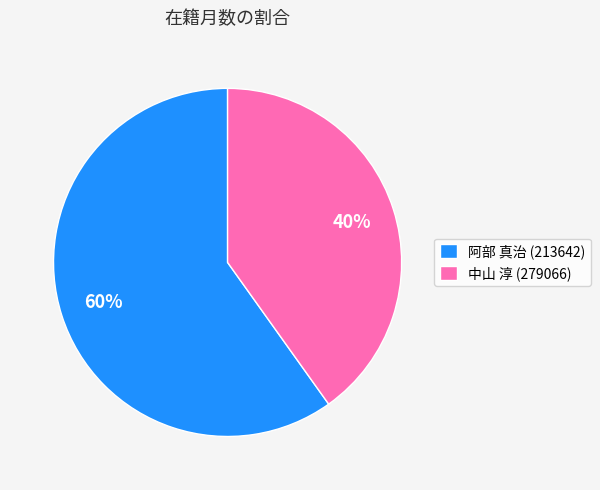

Which category has the biggest portion of the pie?

阿部 真治 (213642)